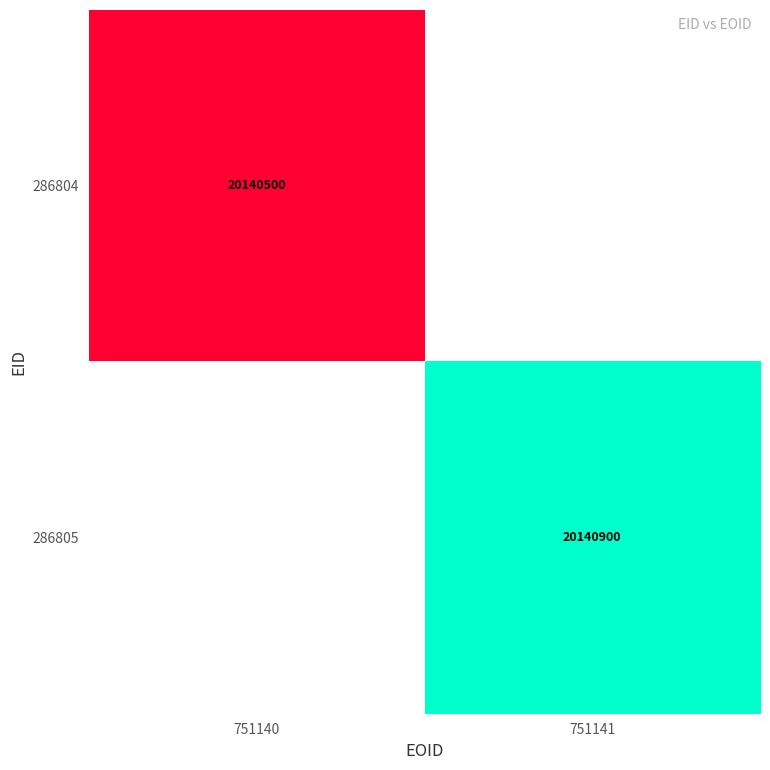

True or false: 286804 has a value of 13904387 at 751140.

False